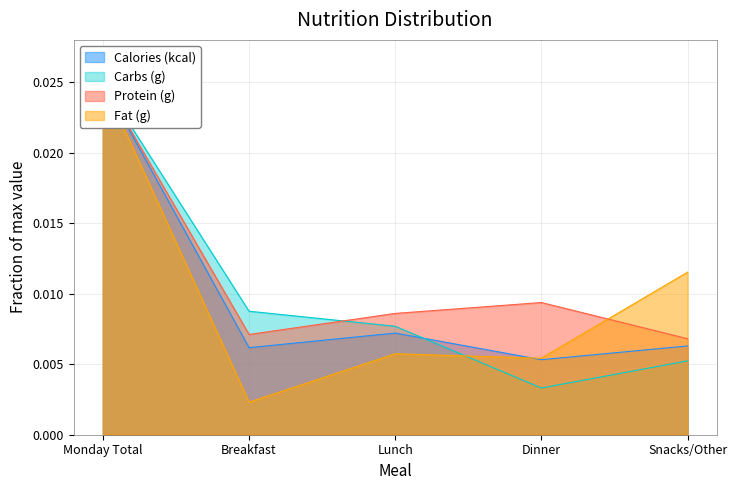

Between which two adjacent categories do Carbs (g) and Calories (kcal) first intersect?

Lunch and Dinner